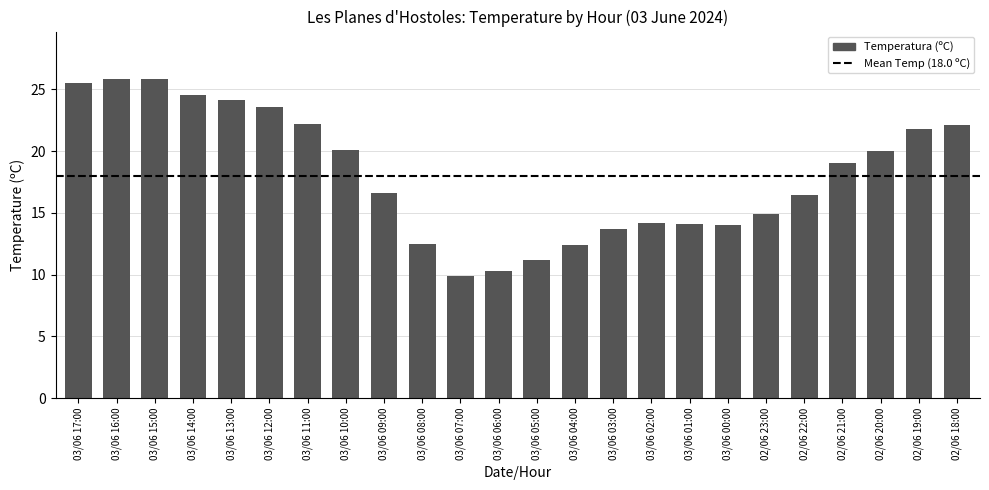

Between 03/06 16:00 and 03/06 11:00, which is larger?

03/06 16:00